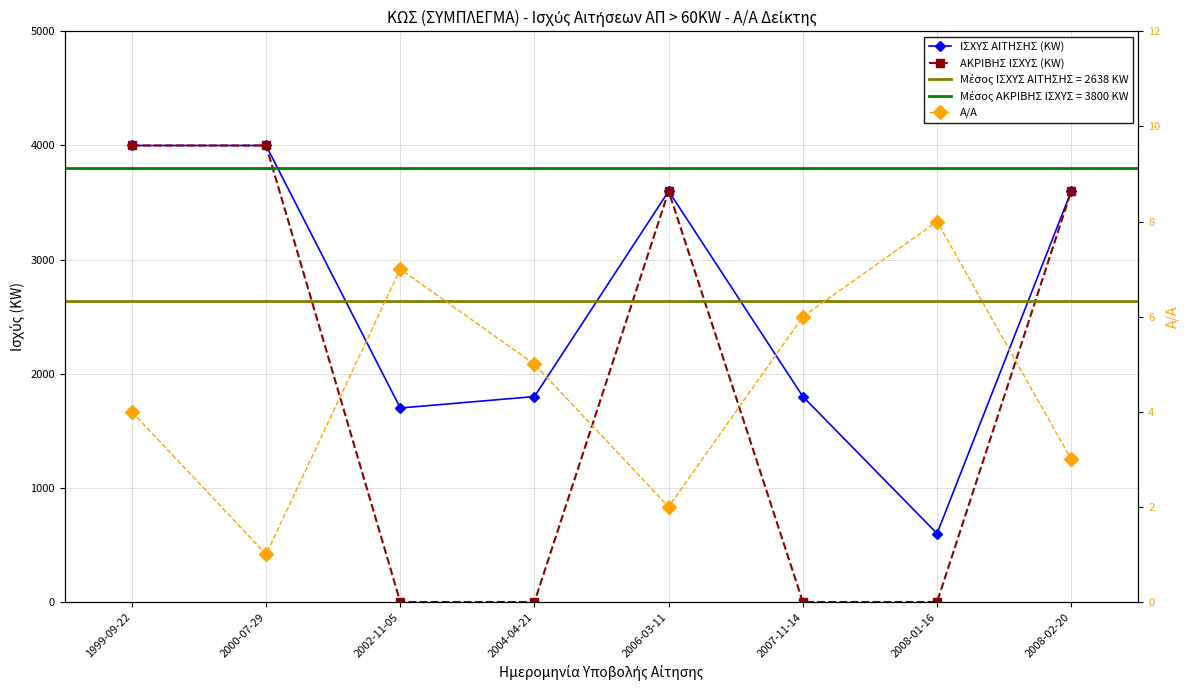

Reading left to right, what are all the values shown in this chart?

ΙΣΧΥΣ ΑΙΤΗΣΗΣ (KW): 1999-09-22=4000	2000-07-29=4000	2002-11-05=1700	2004-04-21=1800	2006-03-11=3600	2007-11-14=1800	2008-01-16=600	2008-02-20=3600
ΑΚΡΙΒΗΣ ΙΣΧΥΣ (KW): 1999-09-22=4000	2000-07-29=4000	2002-11-05=0	2004-04-21=0	2006-03-11=3600	2007-11-14=0	2008-01-16=0	2008-02-20=3600
Α/Α: 1999-09-22=4	2000-07-29=1	2002-11-05=7	2004-04-21=5	2006-03-11=2	2007-11-14=6	2008-01-16=8	2008-02-20=3